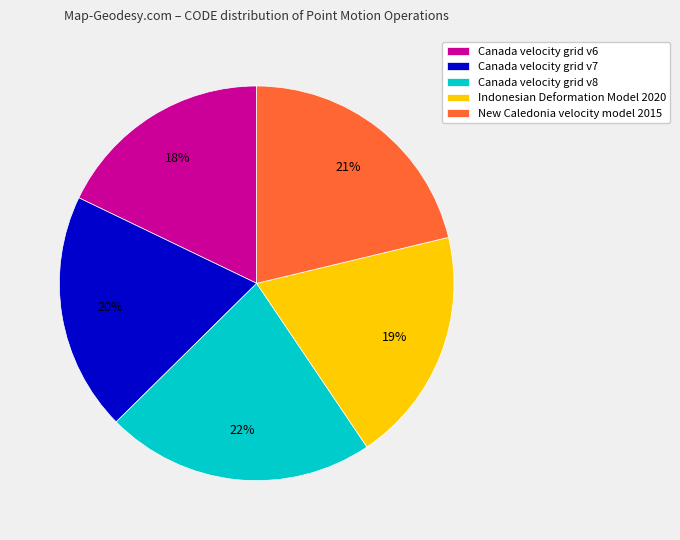

To the nearest percent, what portion does Canada velocity grid v7 represent?

20%